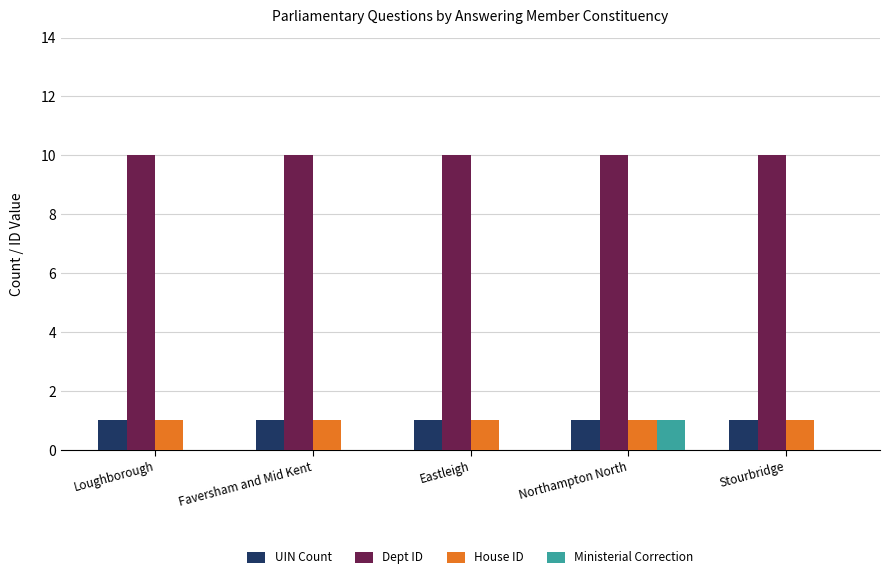

True or false: Ministerial Correction has a value of 1 at Loughborough.

False